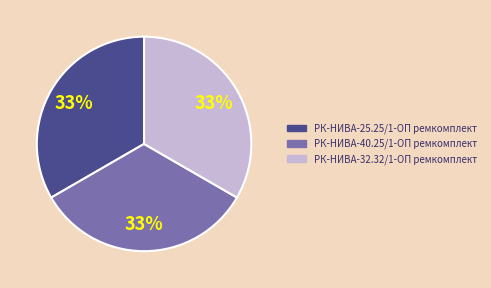

True or false: РК-НИВА-32.32/1-ОП ремкомплект accounts for 33% of the total.

True